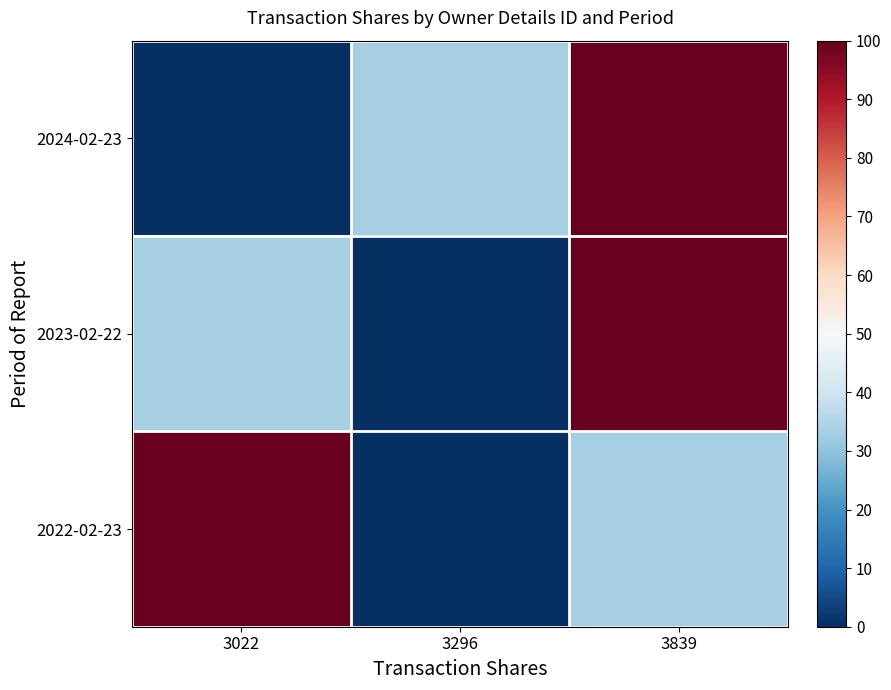

What is the greatest value displayed?

100.0